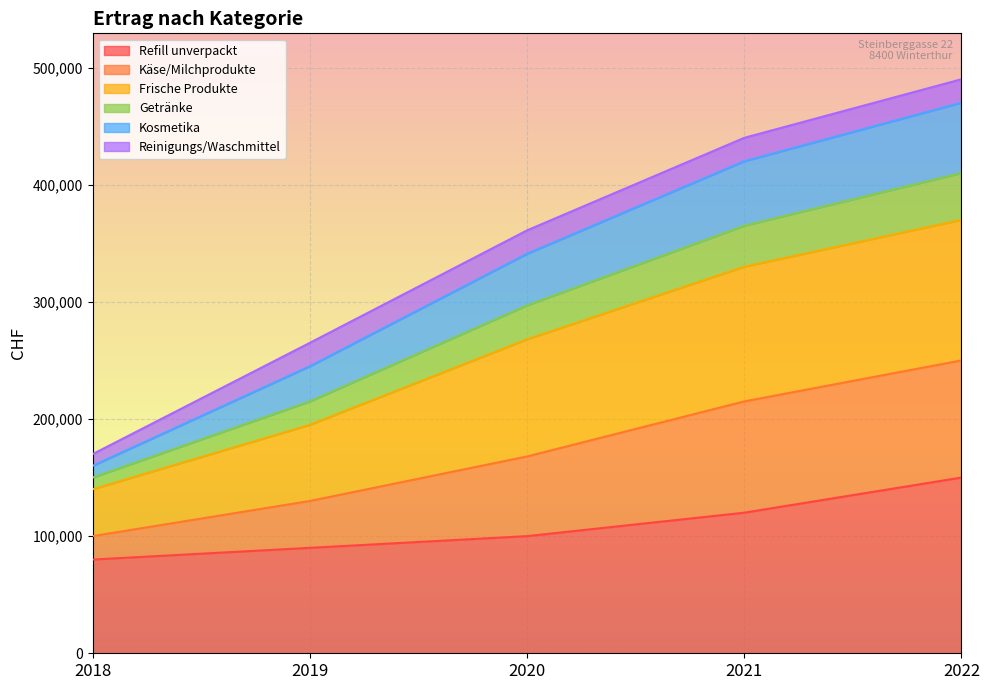

True or false: Kosmetika has more than 2 points higher than both neighbors.

False